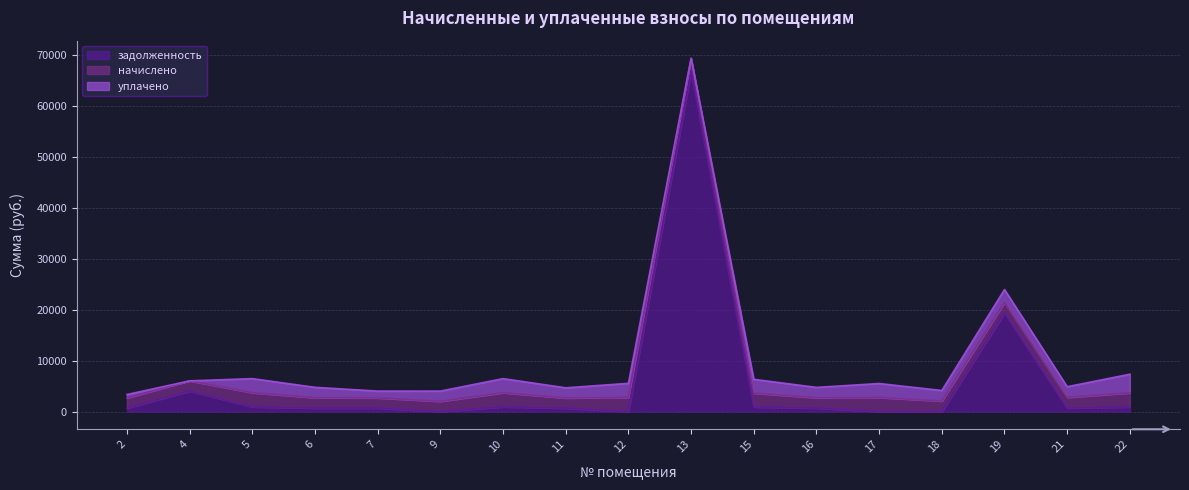

How many values in the уплачено series exceed 2072?

9